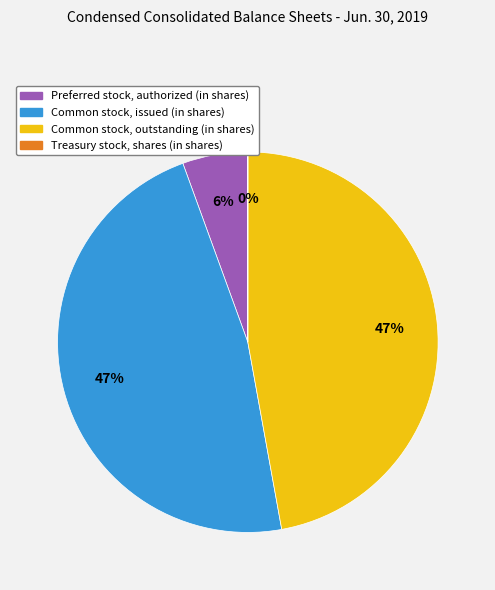

To the nearest percent, what percentage of the pie is Preferred stock, authorized (in shares)?

6%